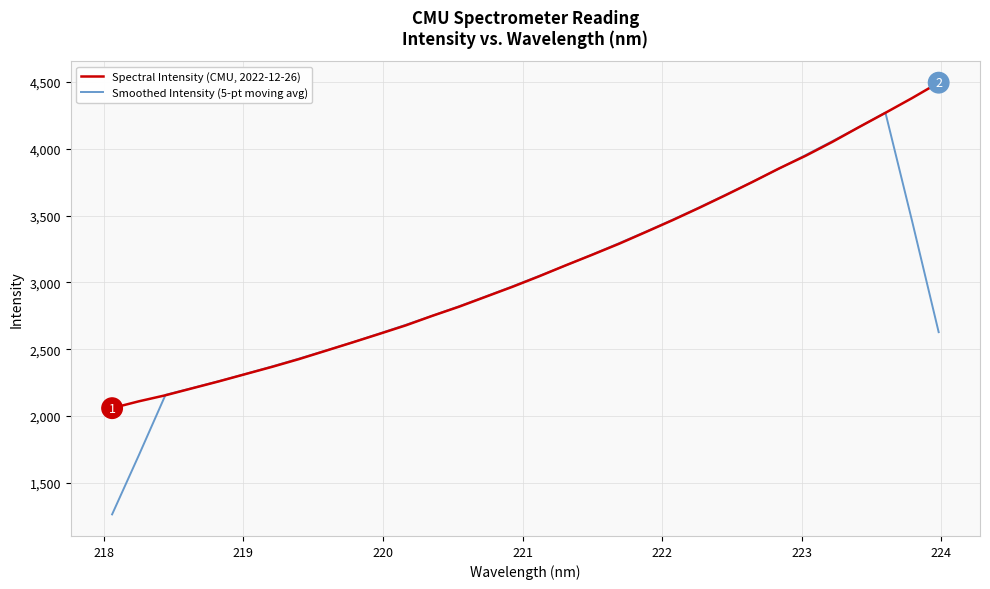

How many values in the Smoothed Intensity (5-pt moving avg) series are below 2969?

16